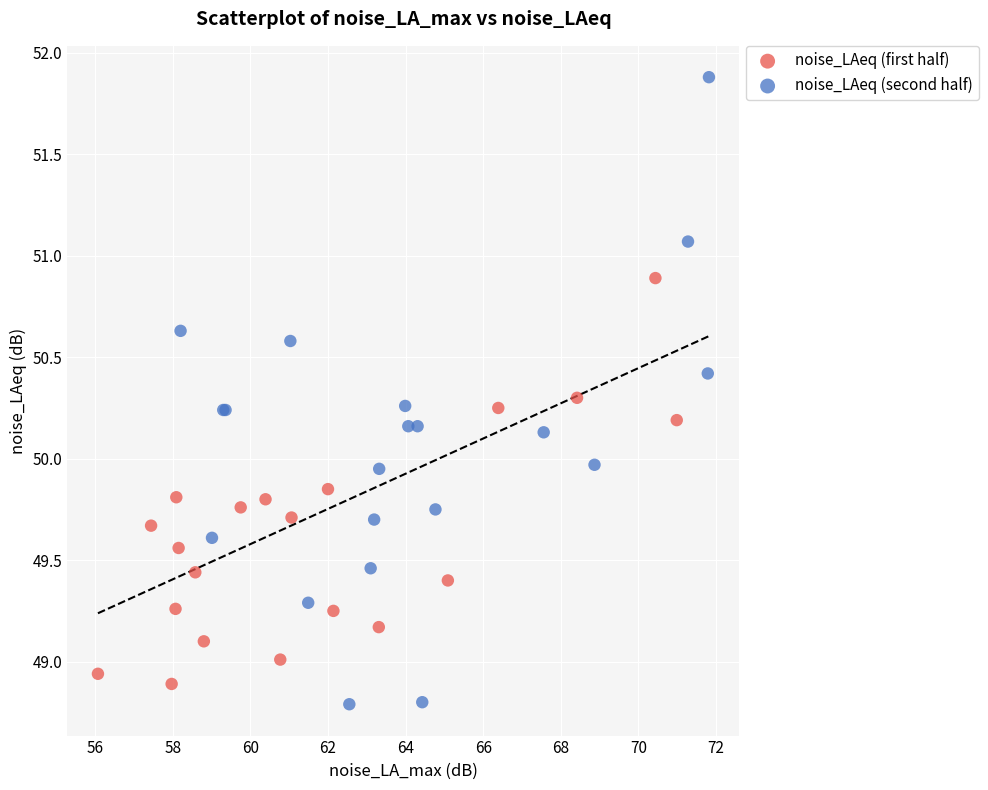

What are all the series names shown in the legend?

noise_LAeq (first half), noise_LAeq (second half)